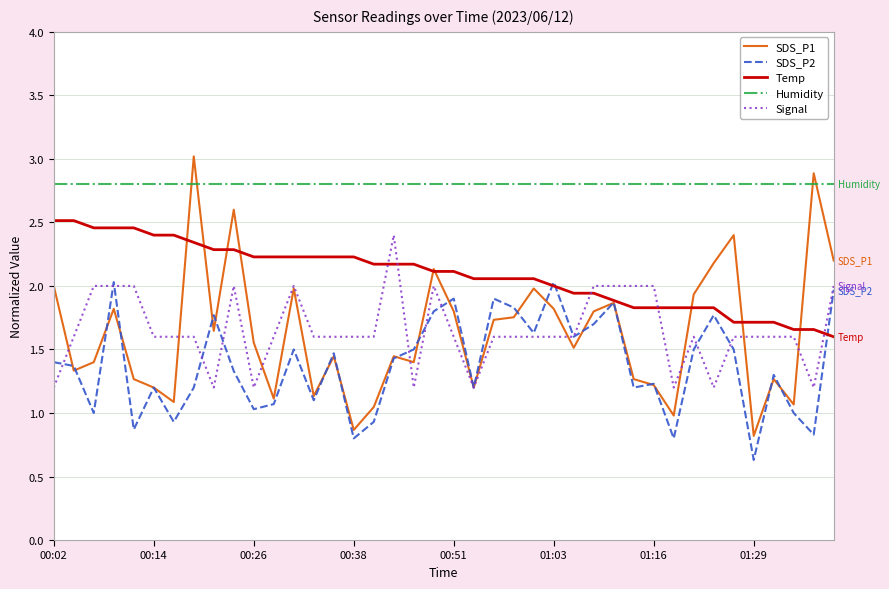

Which series has the widest spread of values?

SDS_P1